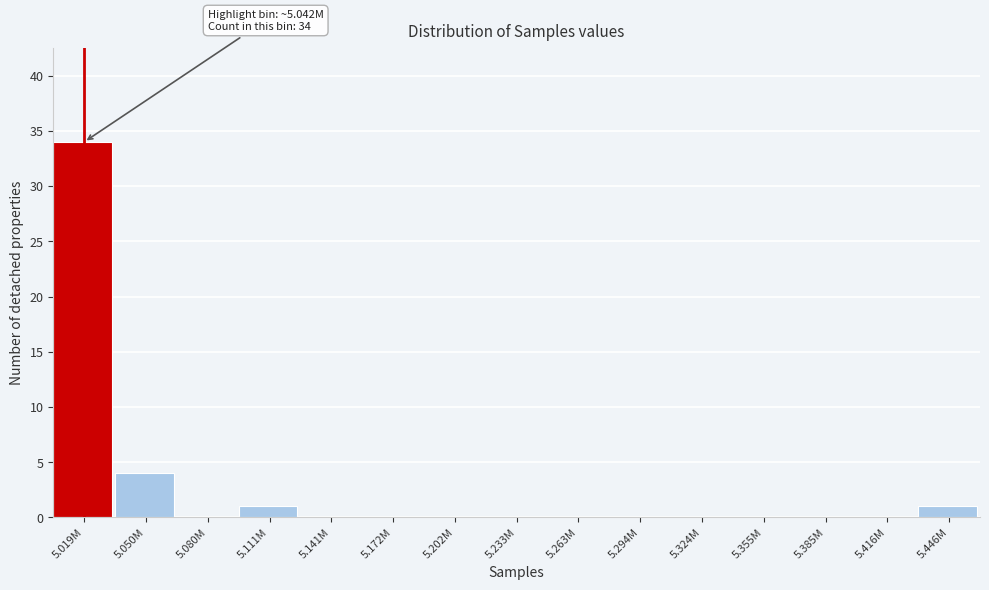

Reading left to right, what are all the values shown in this chart?

5.019M=34	5.050M=4	5.080M=0	5.111M=1	5.141M=0	5.172M=0	5.202M=0	5.233M=0	5.263M=0	5.294M=0	5.324M=0	5.355M=0	5.385M=0	5.416M=0	5.446M=1